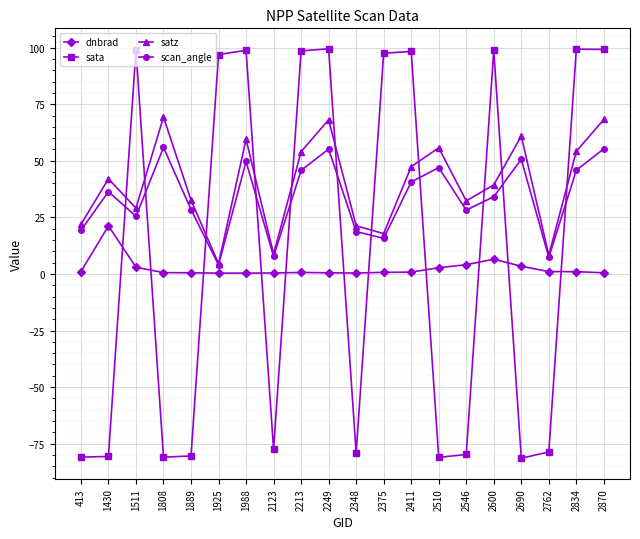

Where is the first local maximum for scan_angle?

1430